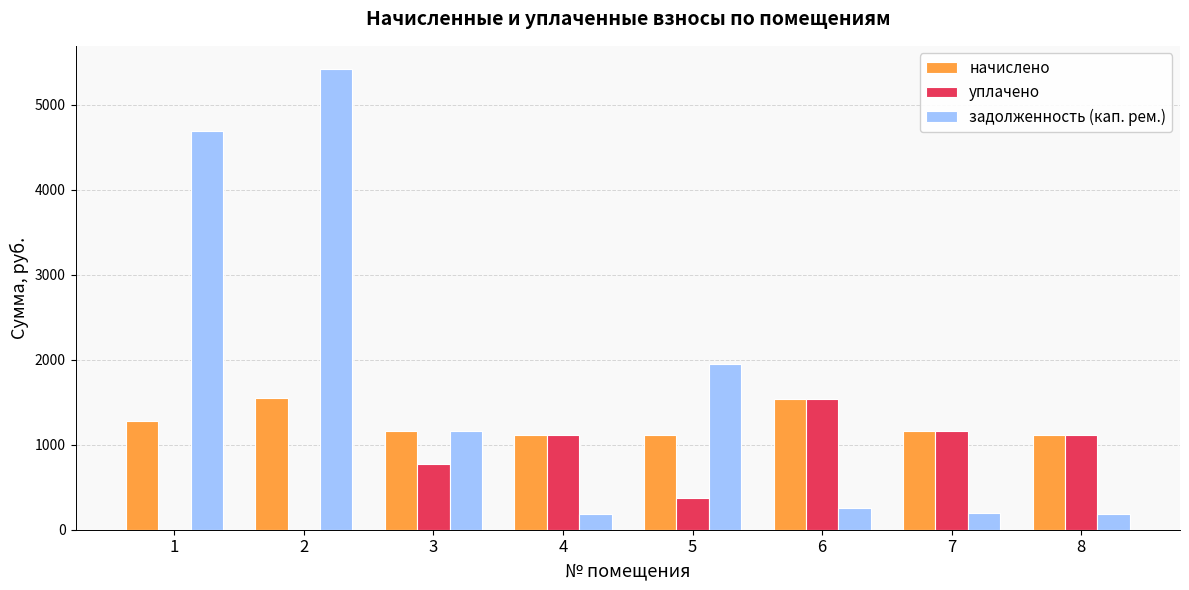

What is the sum of all начислено values?

10027.0